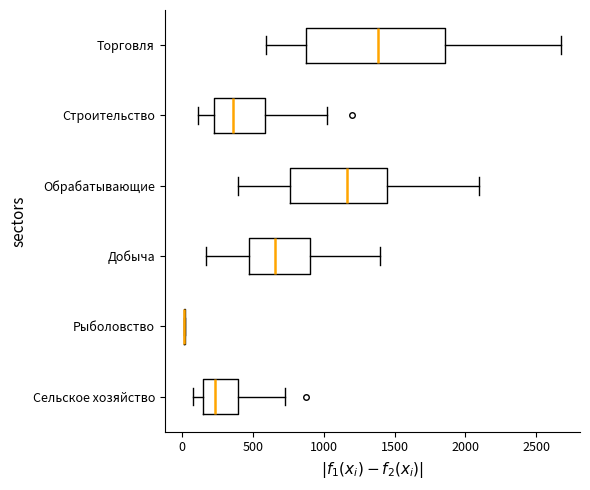

Where does the left whisker of the box for Сельское хозяйство end on the x-axis? The values are not printed on the chart, so give them approximately, as read against the axis.

100